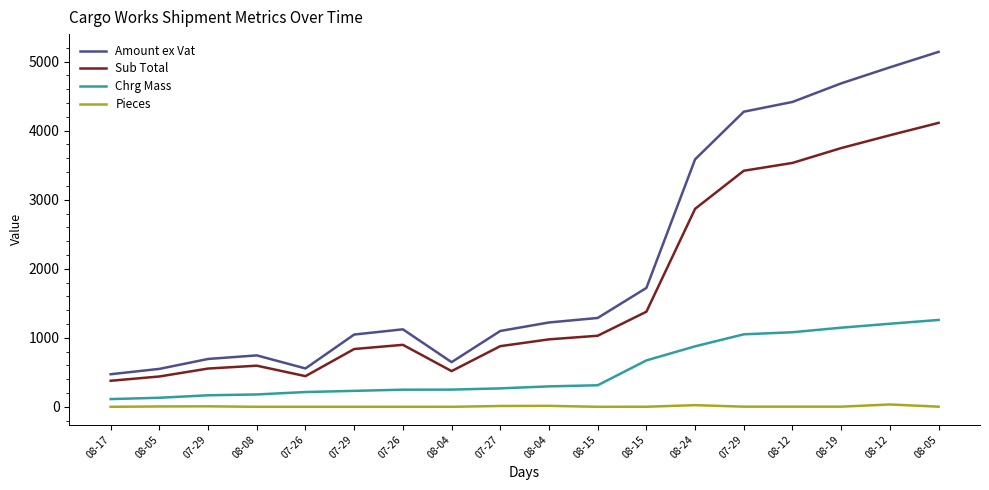

What are all the series names shown in the legend?

Amount ex Vat, Sub Total, Chrg Mass, Pieces